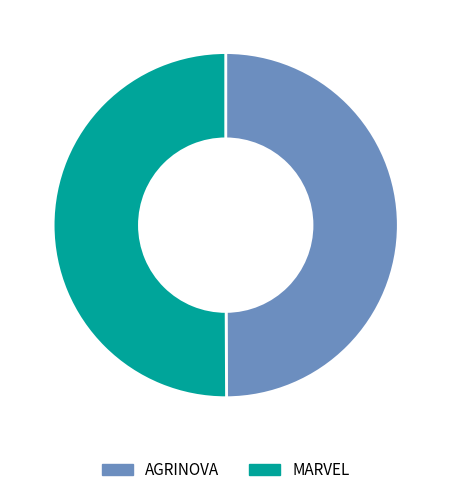

How many segments does this pie chart have?

2